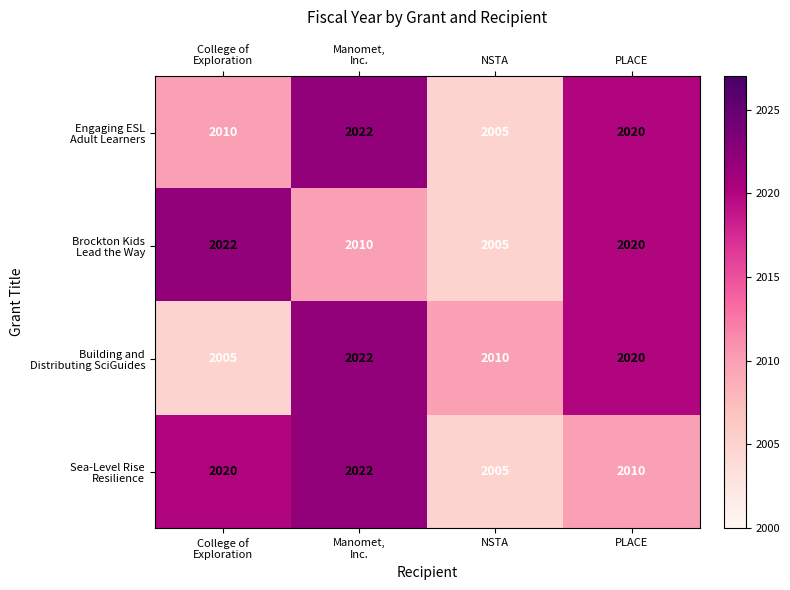

What is the total value across all series at NSTA?

8025